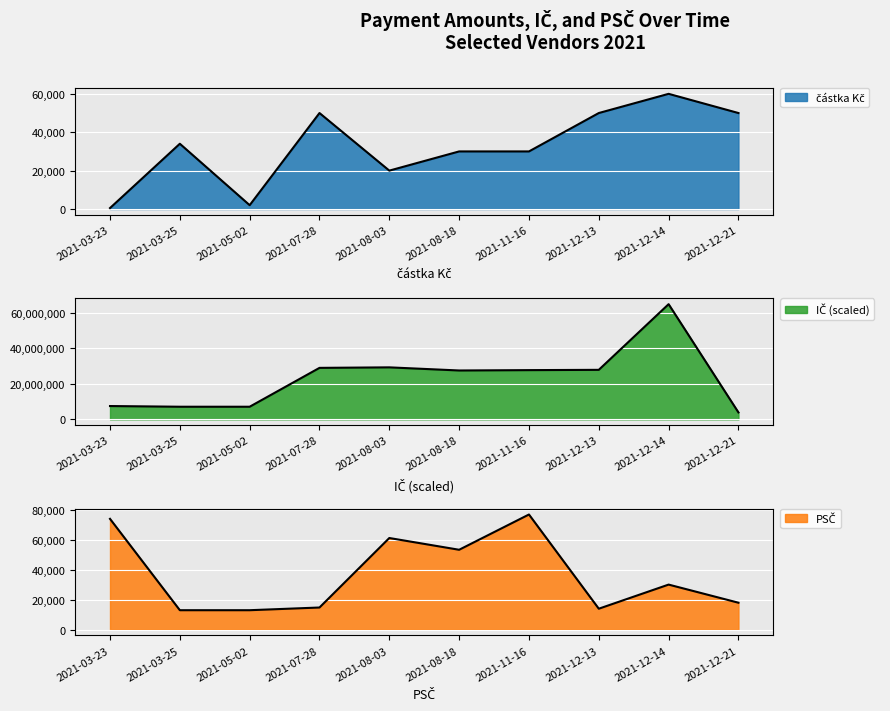

Where is částka Kč nearest to the value 30250?

2021-08-18